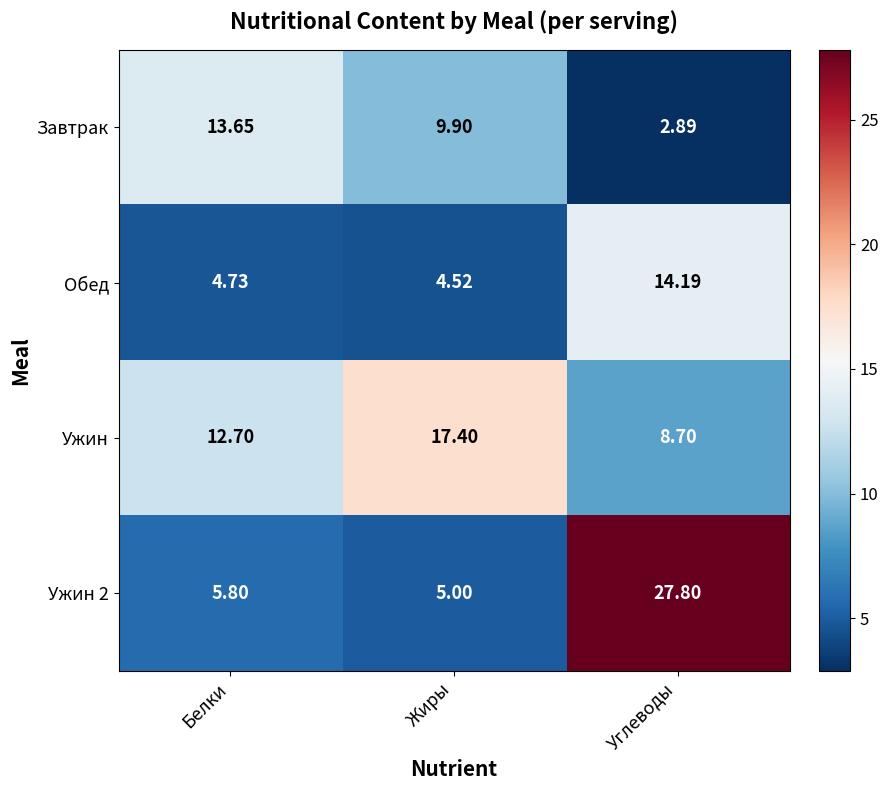

Rank the categories by Завтрак value from lowest to highest.

Углеводы, Жиры, Белки